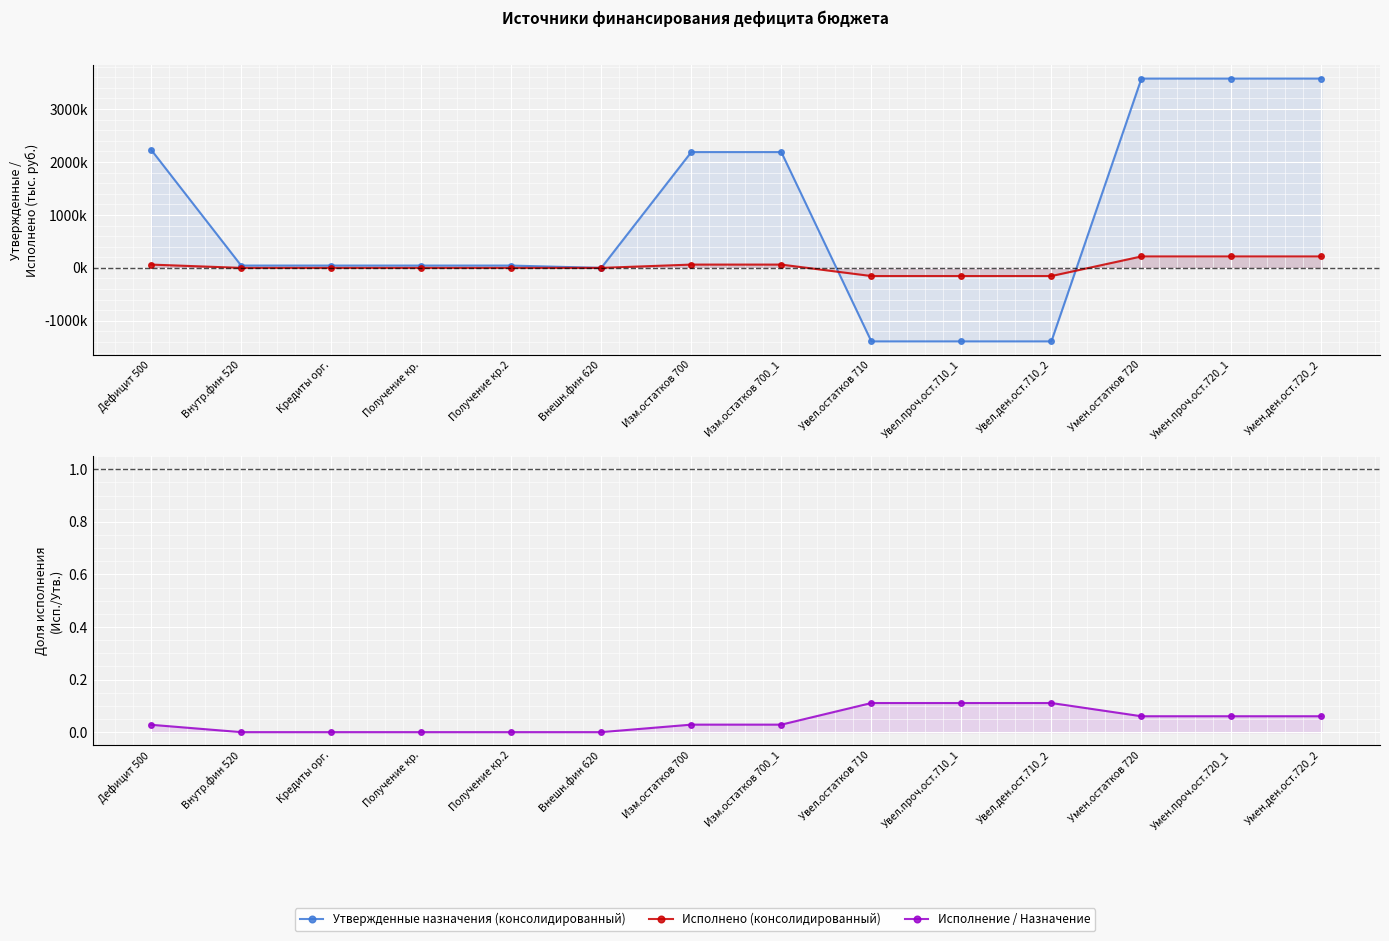

What is the total value across all series at Умен.остатков 720?

3792314.9